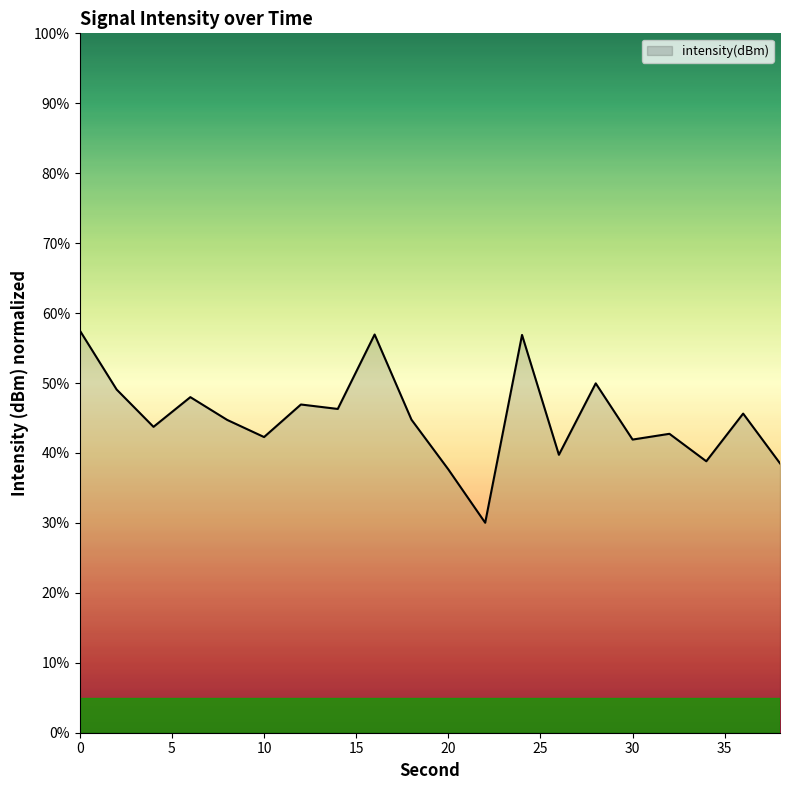

What is the maximum value shown in the chart?

57.5